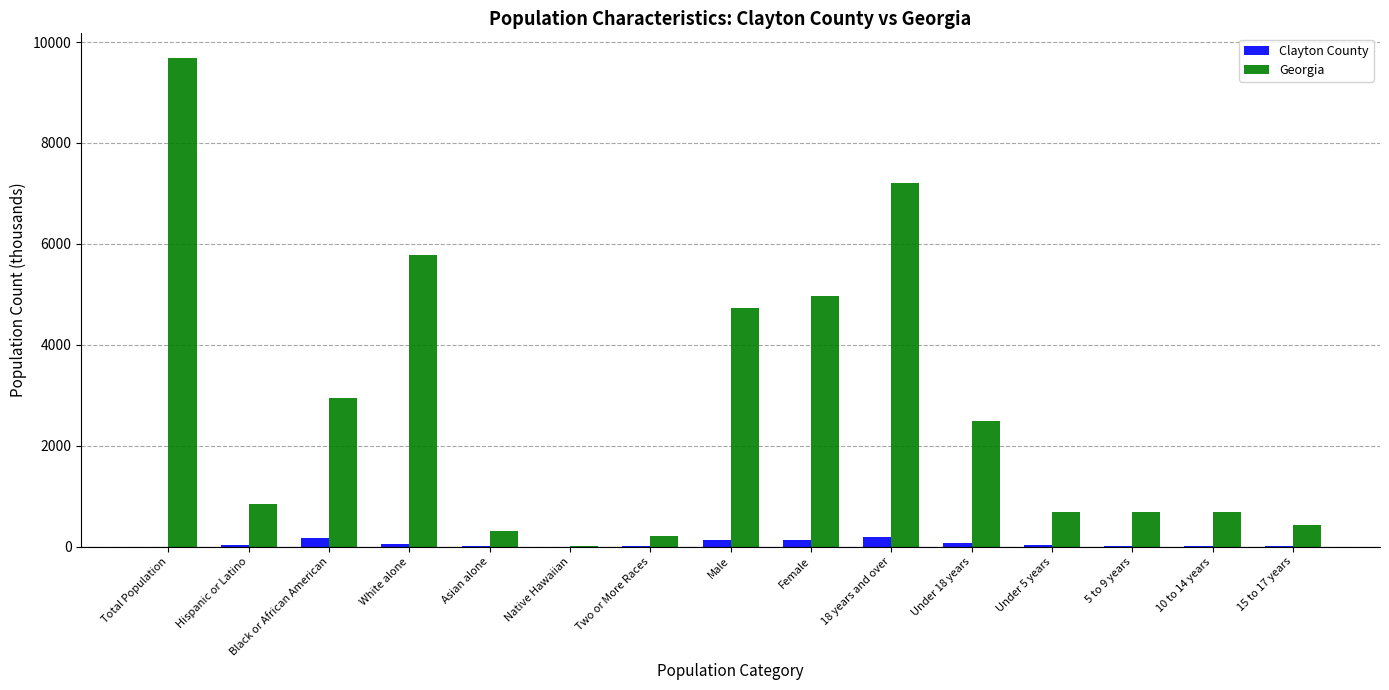

Which series has the largest total across all categories?

Georgia